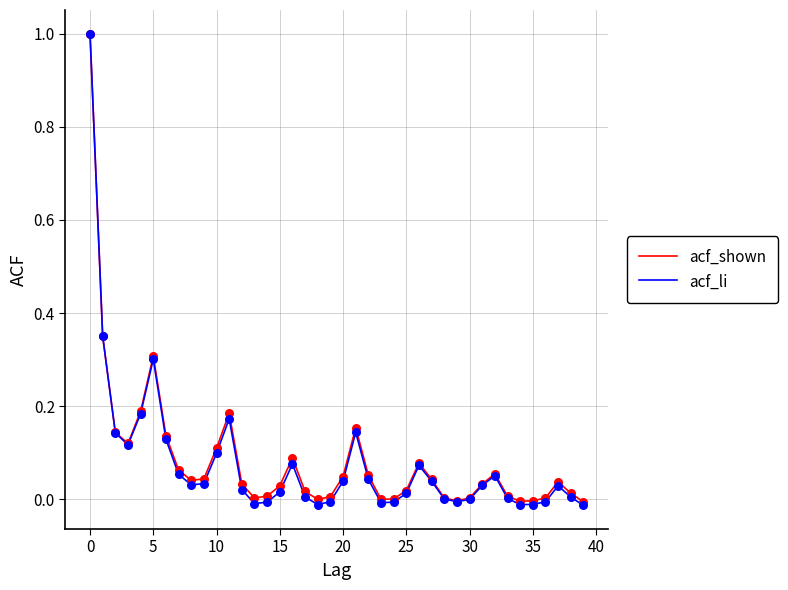

Which series has the largest range (max minus min)?

acf_li